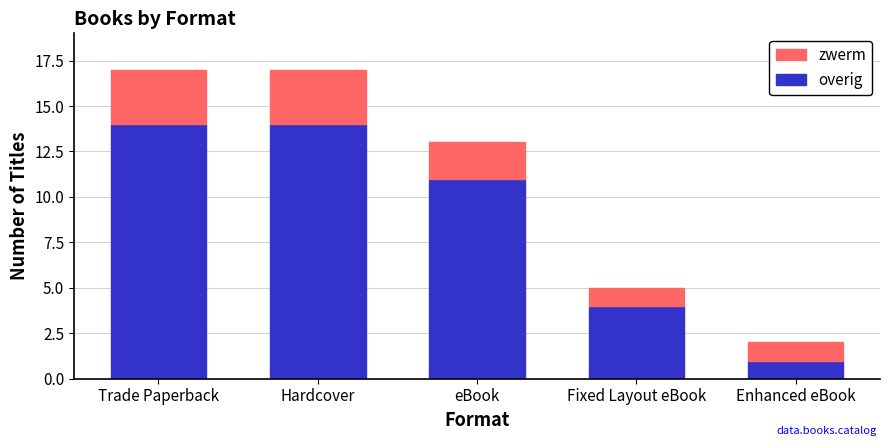

What is the difference between the maximum and minimum values in the overig series?

13